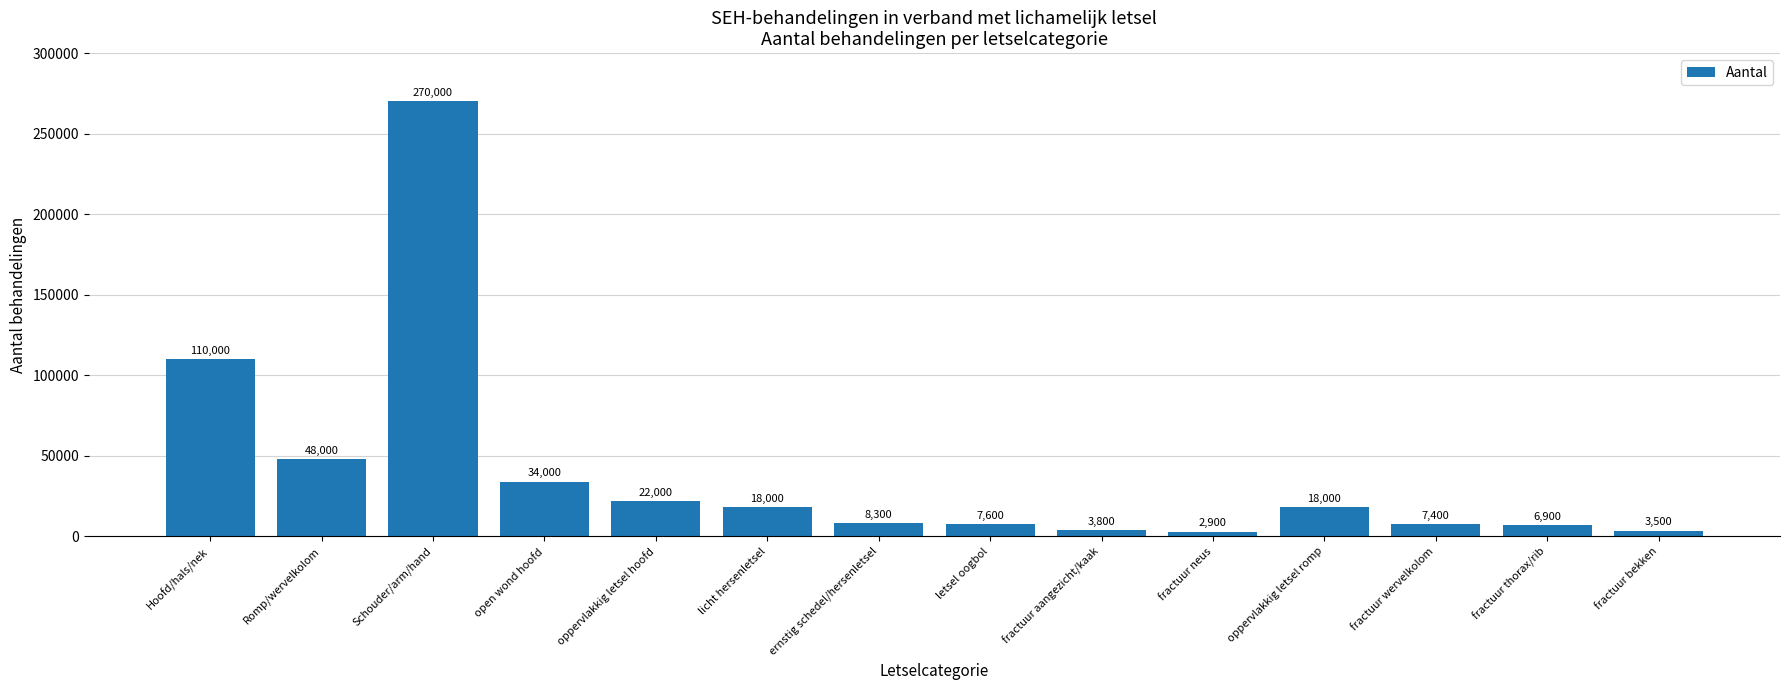

What is the smallest value displayed?

2900